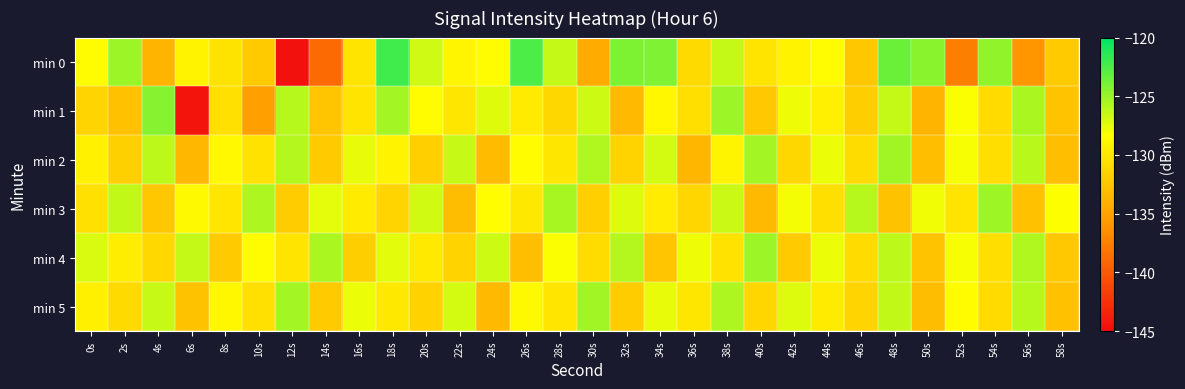

Which series has the largest total across all categories?

min 4